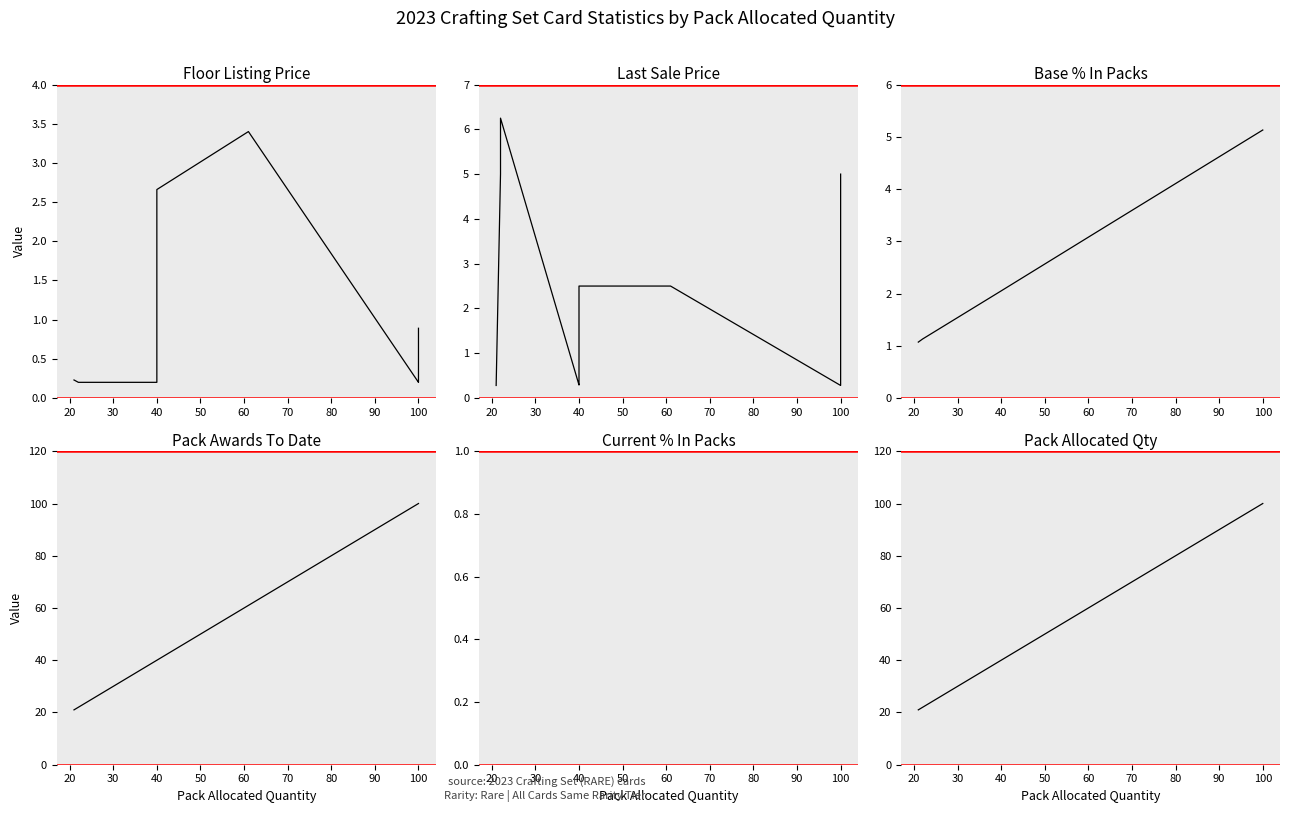

True or false: Base % In Packs and Pack Allocated Qty intersect in this chart.

False